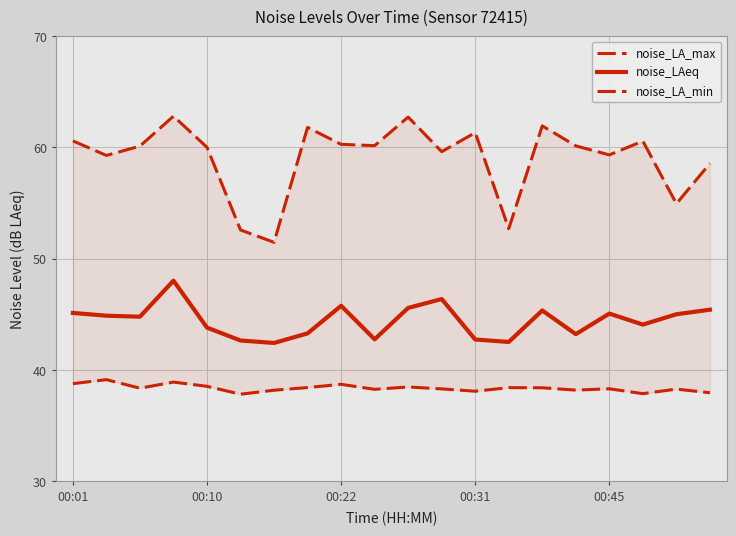

The noise_LA_min series shows 16.2 at 10. True or false?

False